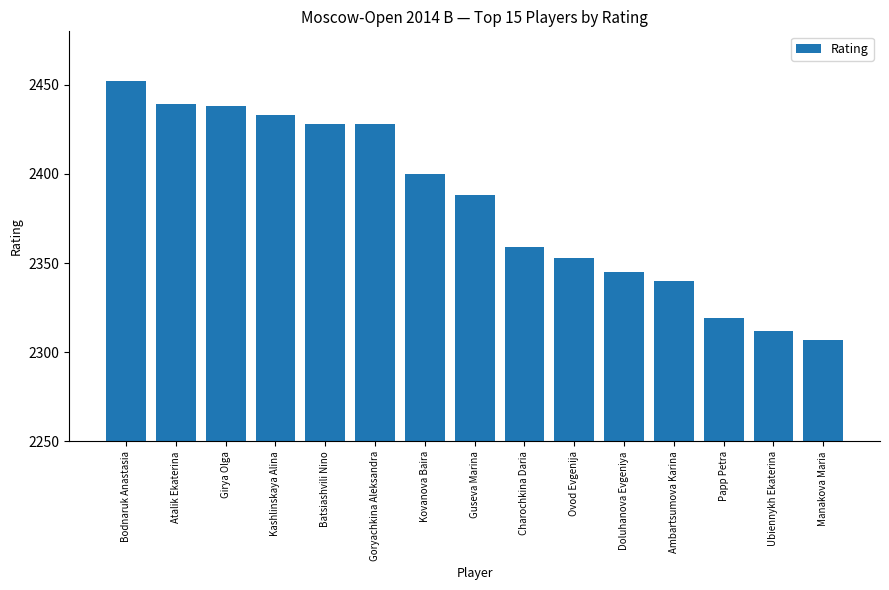

What is the label of the 13th bar from the right?

Girya Olga